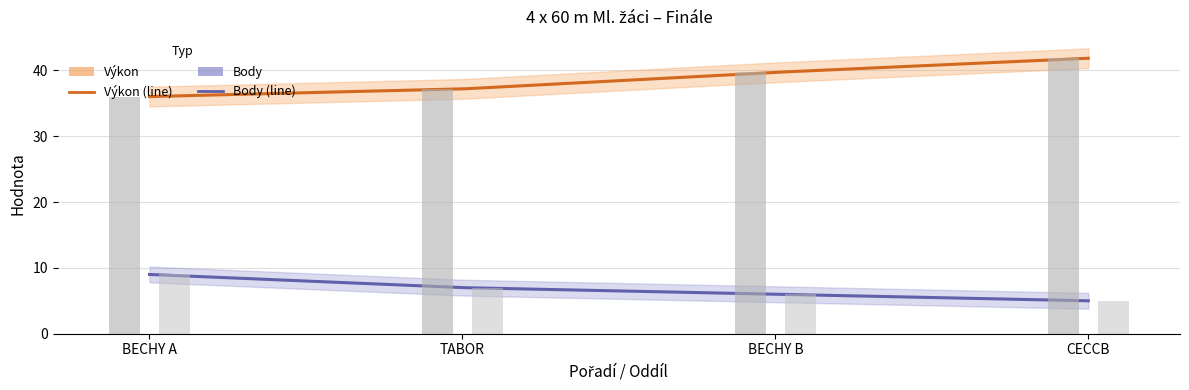

What value does the Výkon series have at TABOR?

37.2